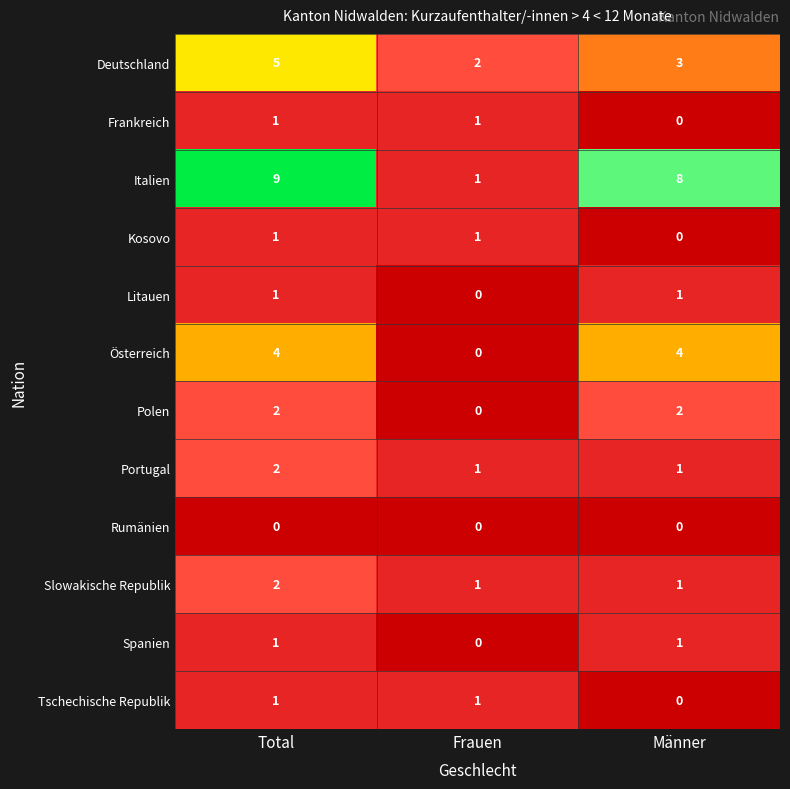

What is the maximum value shown in the chart?

9